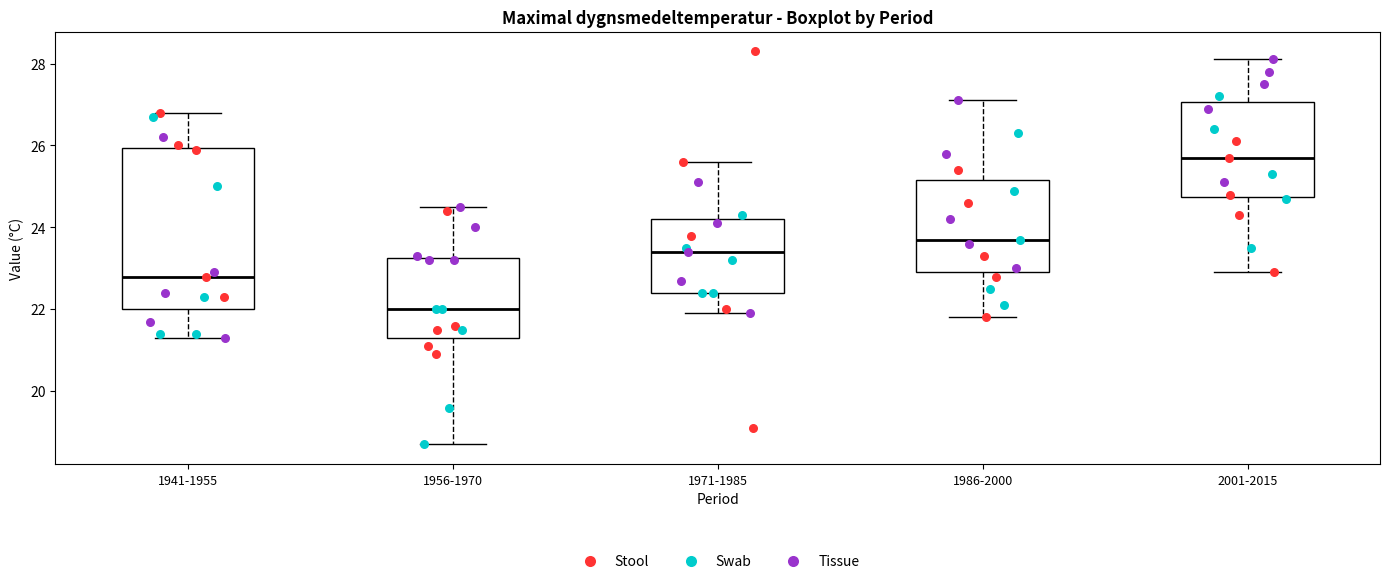

Reading left to right, transcribe this box plot: for each box, give where its median line is, the range the box spans, and where its two whiskers end, as read against the y-axis. The values are not printed on the chart, so give them approximately, as read against the axis.

1941-1955: median 22.8, box 22.0 to 26.0, whiskers 21.4 to 26.8
1956-1970: median 22.0, box 21.4 to 23.2, whiskers 18.8 to 24.6
1971-1985: median 23.4, box 22.4 to 24.2, whiskers 22.0 to 25.6
1986-2000: median 23.8, box 23.0 to 25.2, whiskers 21.8 to 27.2
2001-2015: median 25.8, box 24.8 to 27.0, whiskers 23.0 to 28.2